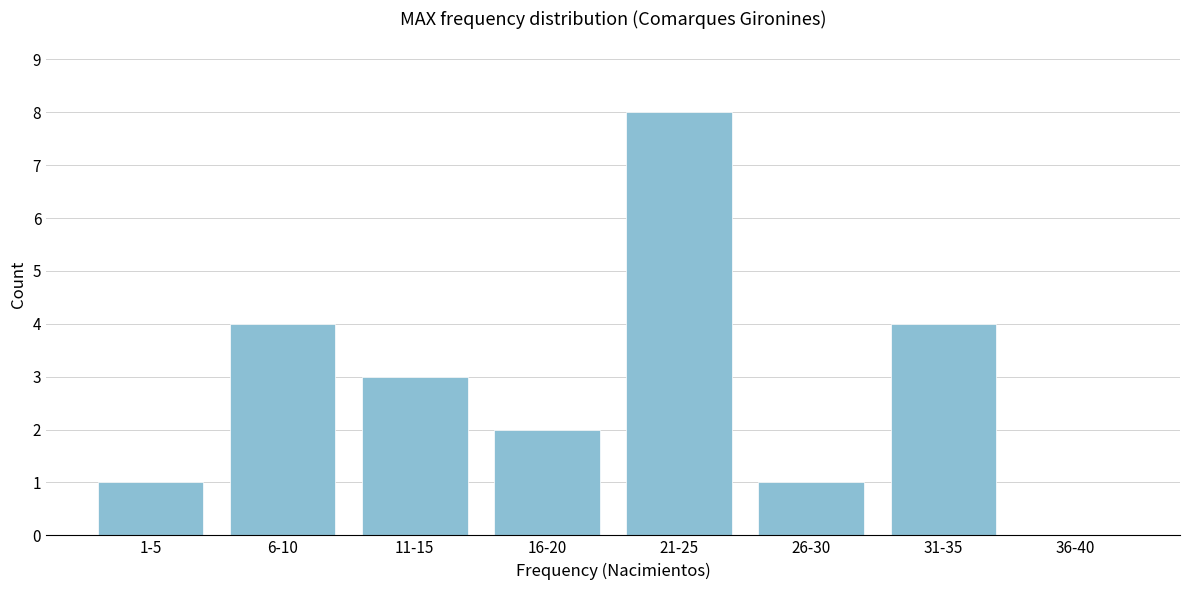

Reading left to right, transcribe all the data shown in this chart.

1-5=1	6-10=4	11-15=3	16-20=2	21-25=8	26-30=1	31-35=4	36-40=0